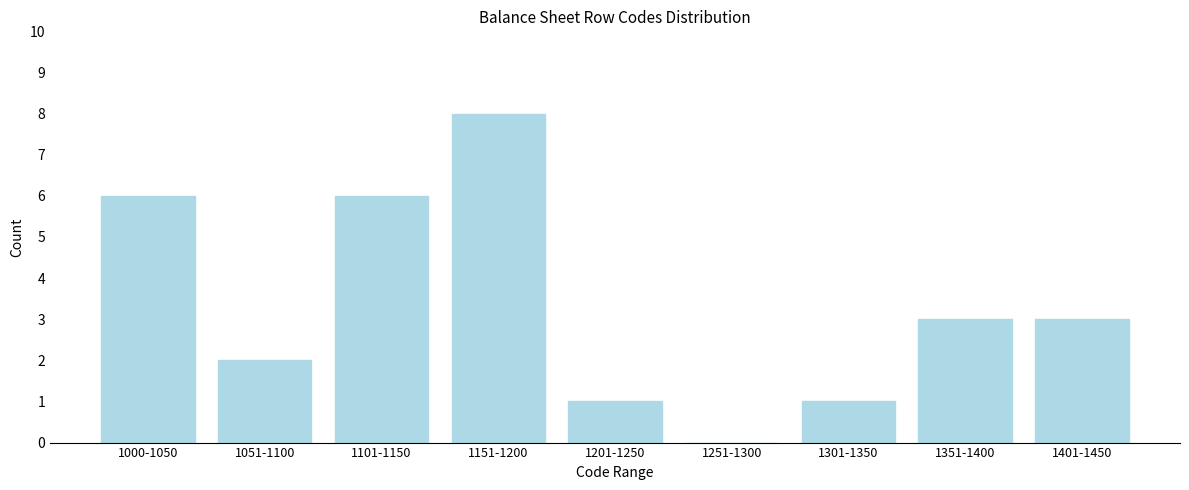

Reading left to right, transcribe all the data shown in this chart.

1000-1050=6	1051-1100=2	1101-1150=6	1151-1200=8	1201-1250=1	1251-1300=0	1301-1350=1	1351-1400=3	1401-1450=3